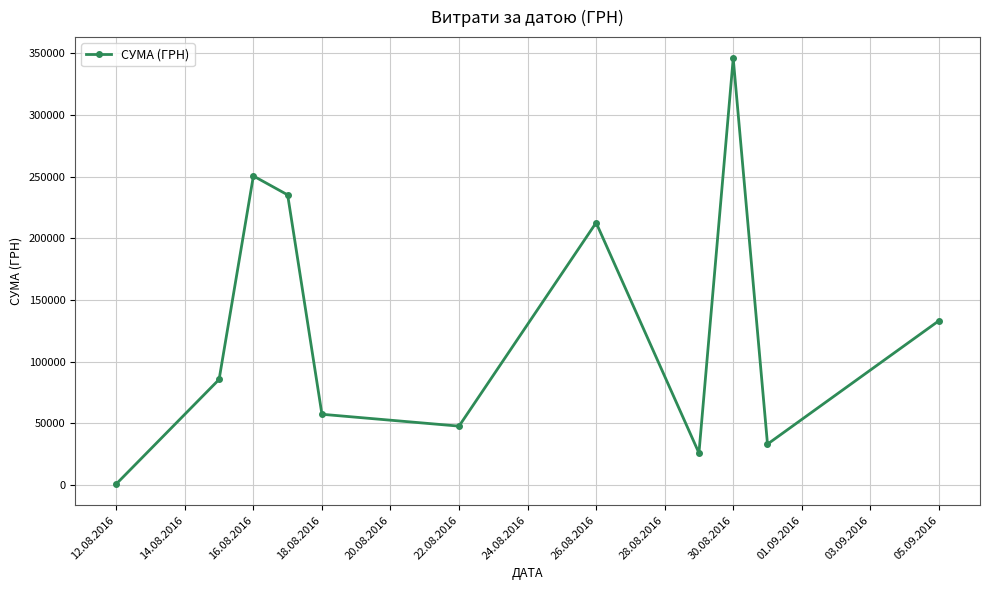

How many lines are shown in the chart?

1